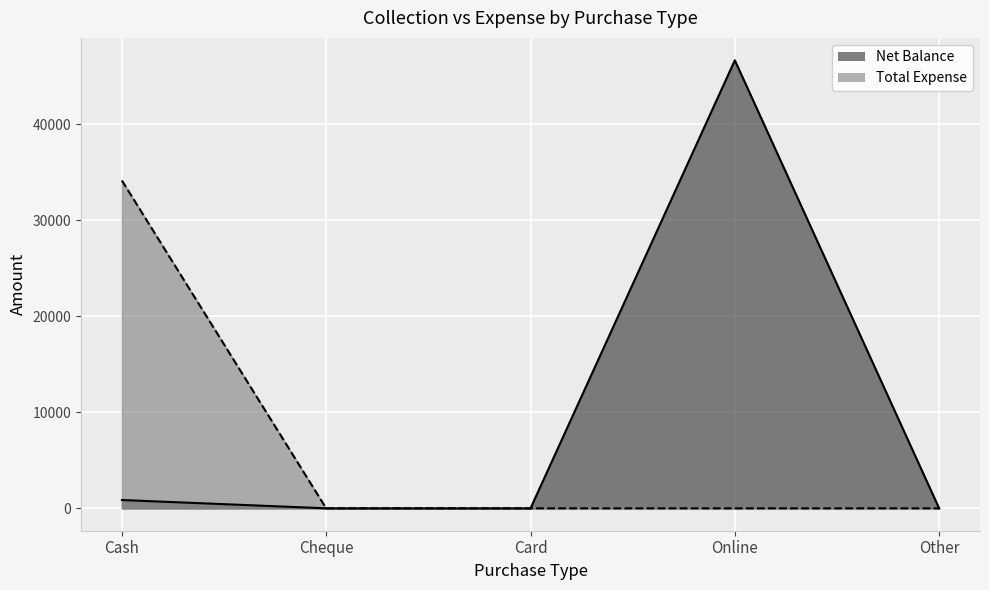

What is the maximum value for Total Expense?

34135